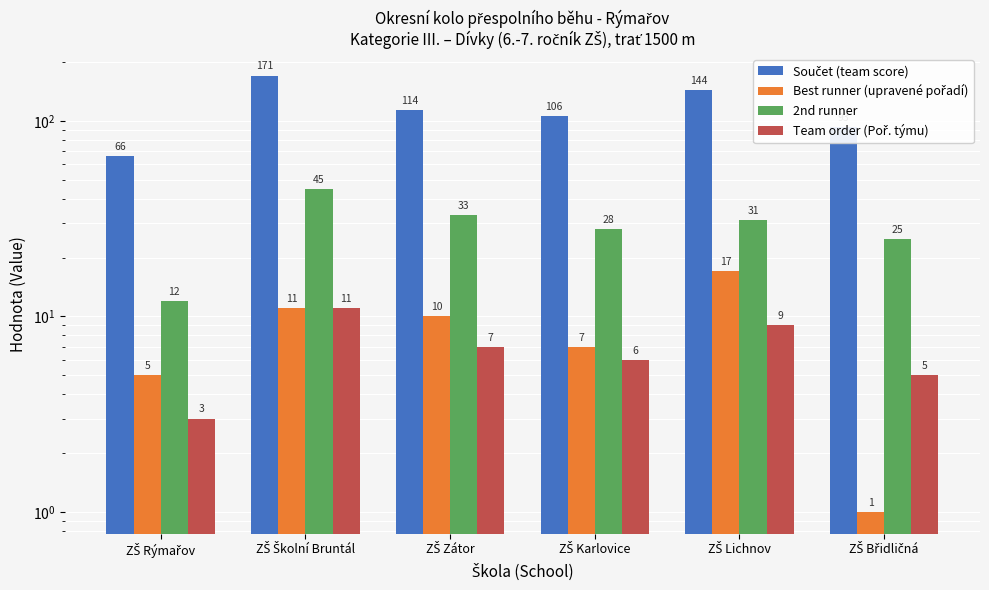

At ZŠ Školní Bruntál, list the series in order from smallest to largest.

Best runner (upravené pořadí), Team order (Poř. týmu), 2nd runner, Součet (team score)